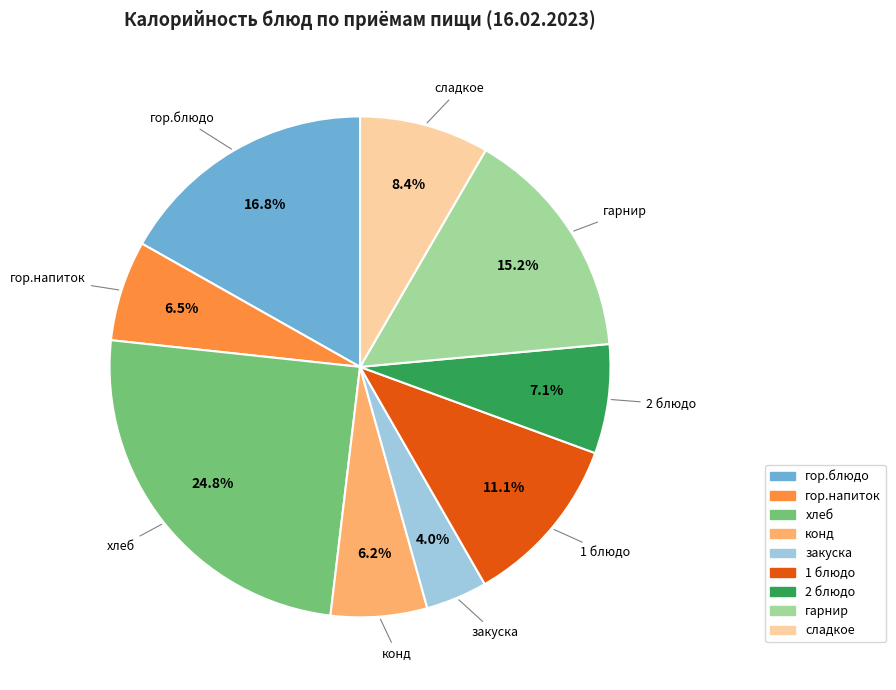

The гарнир slice represents 15% of the pie. True or false?

True